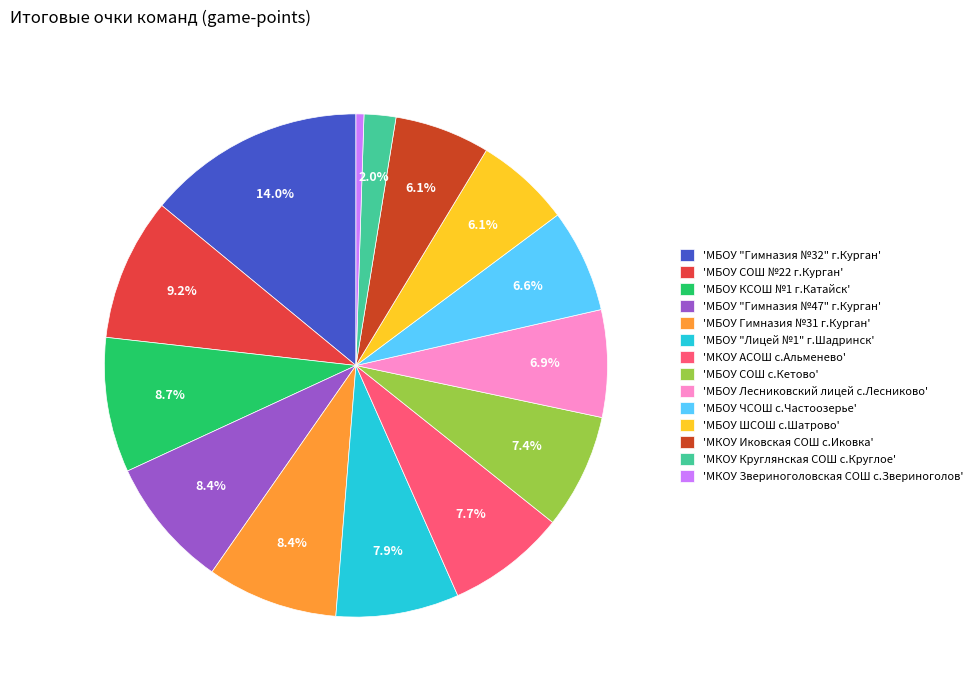

What is the largest slice in the pie chart?

'МБОУ "Гимназия №32" г.Курган'